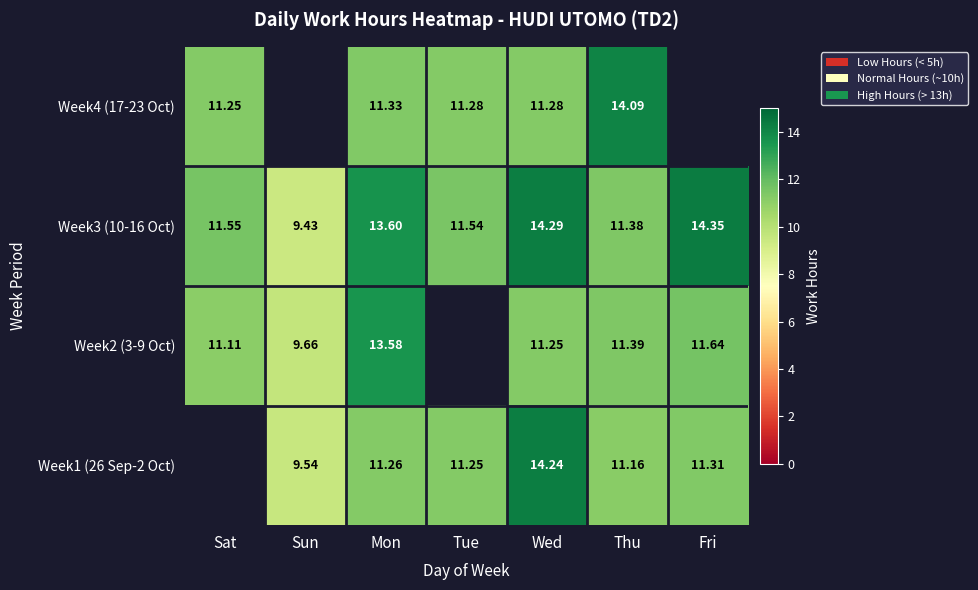

What is the difference between the highest and lowest values at Wed?

3.0